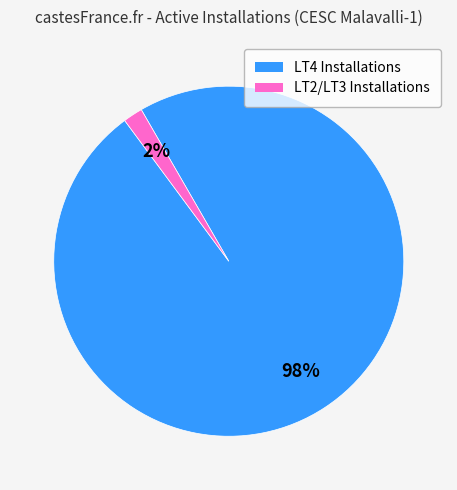

Does any single category account for the majority?

Yes